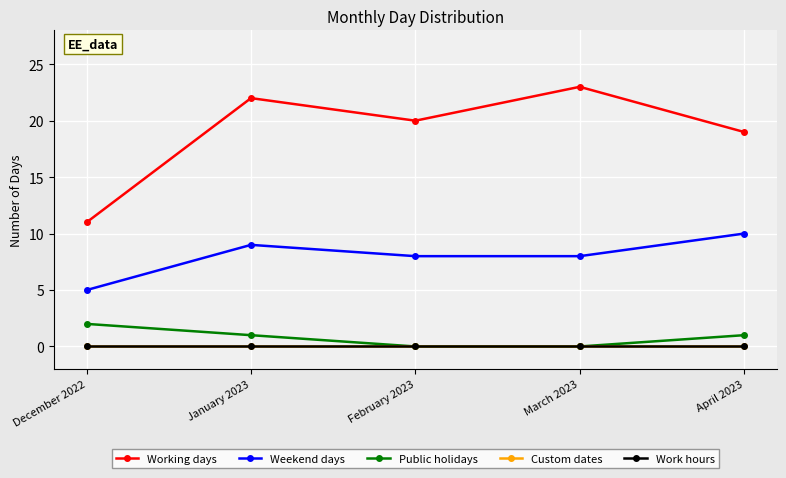

Is it true that Working days equals 30 at April 2023?

False